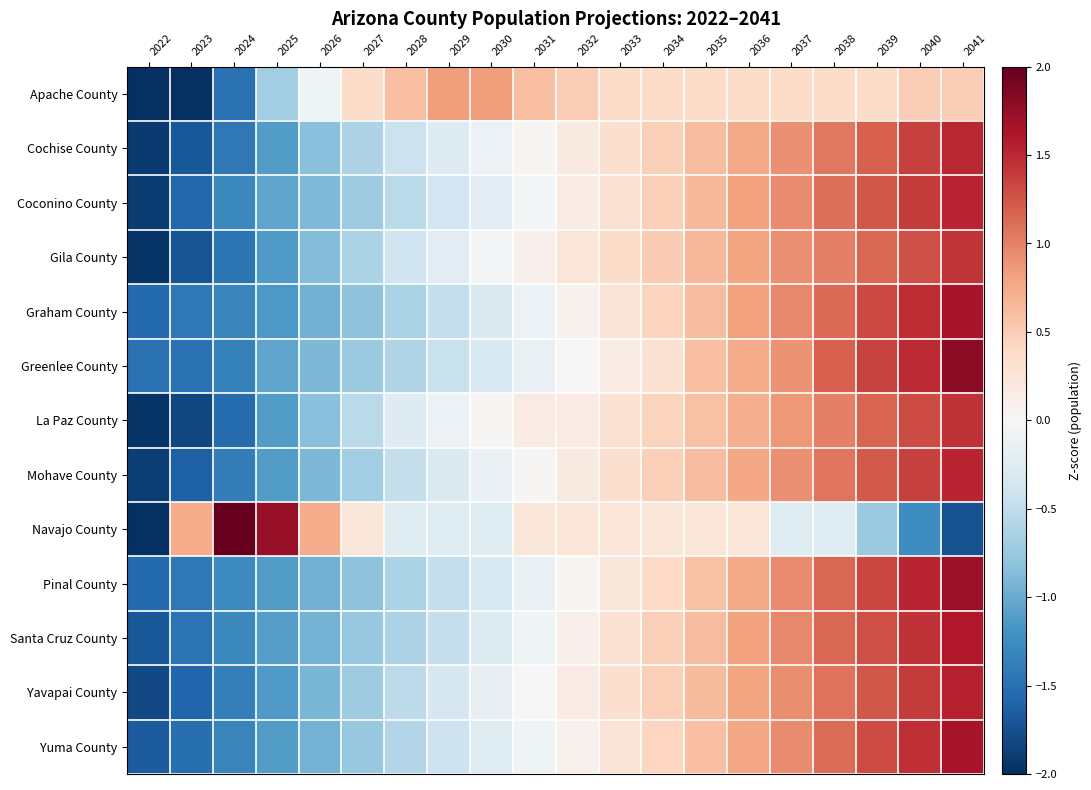

List the series in order of their peak value, highest first.

Navajo County, Greenlee County, Pinal County, Graham County, Yuma County, Santa Cruz County, Yavapai County, Coconino County, Mohave County, Cochise County, La Paz County, Gila County, Apache County